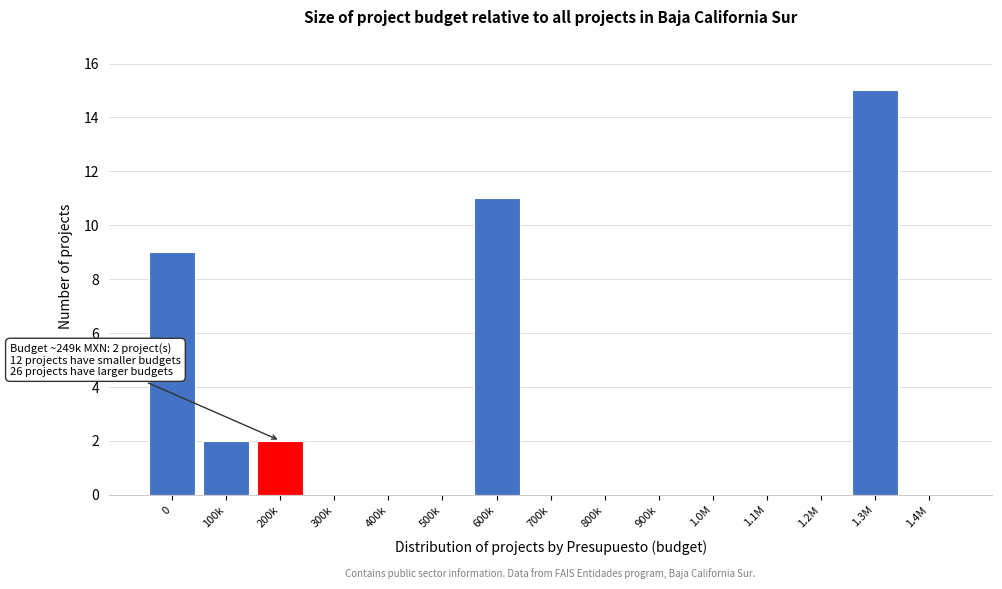

Reading left to right, list all the values displayed in this chart.

0=9	100k=2	200k=2	300k=0	400k=0	500k=0	600k=11	700k=0	800k=0	900k=0	1.0M=0	1.1M=0	1.2M=0	1.3M=15	1.4M=0